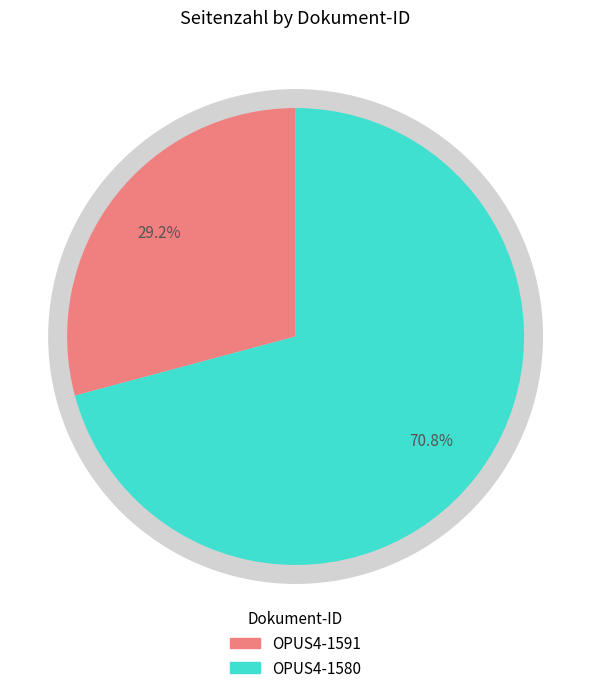

To the nearest percent, what percentage of the pie is OPUS4-1591?

29%